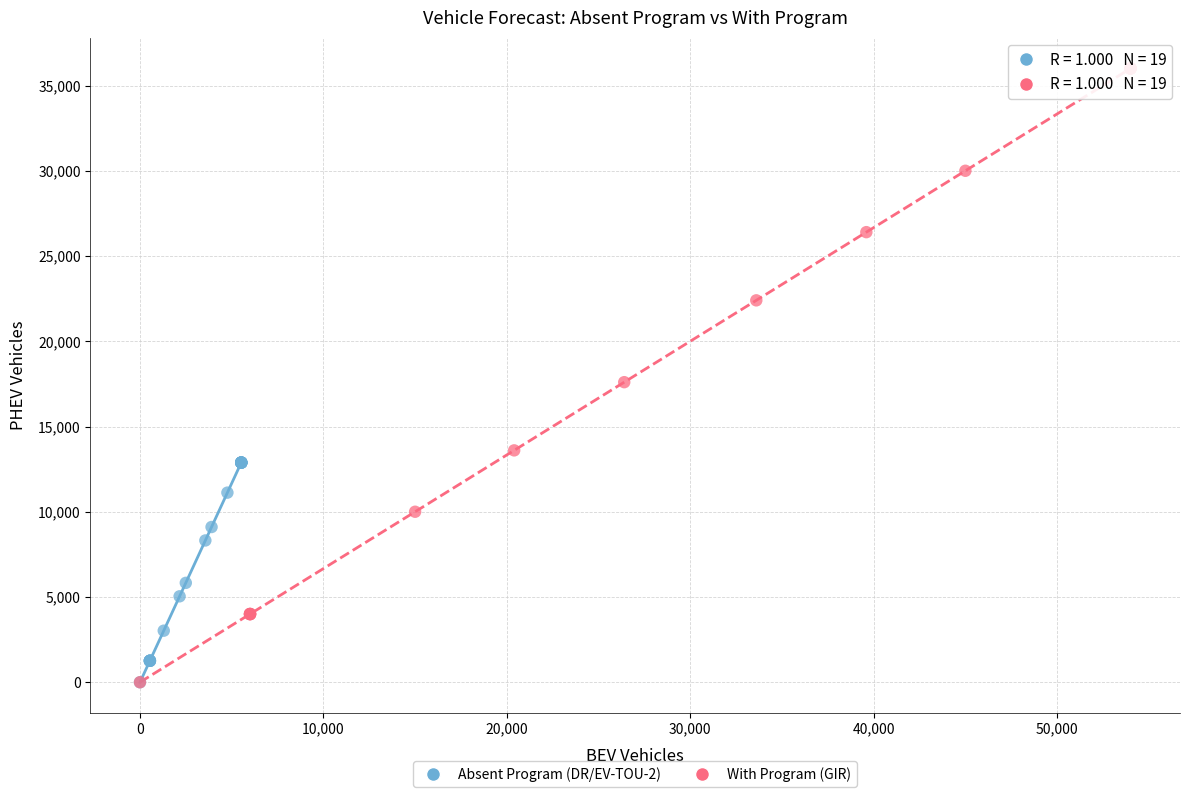

Which series has the widest spread of Y values?

With Program (GIR)